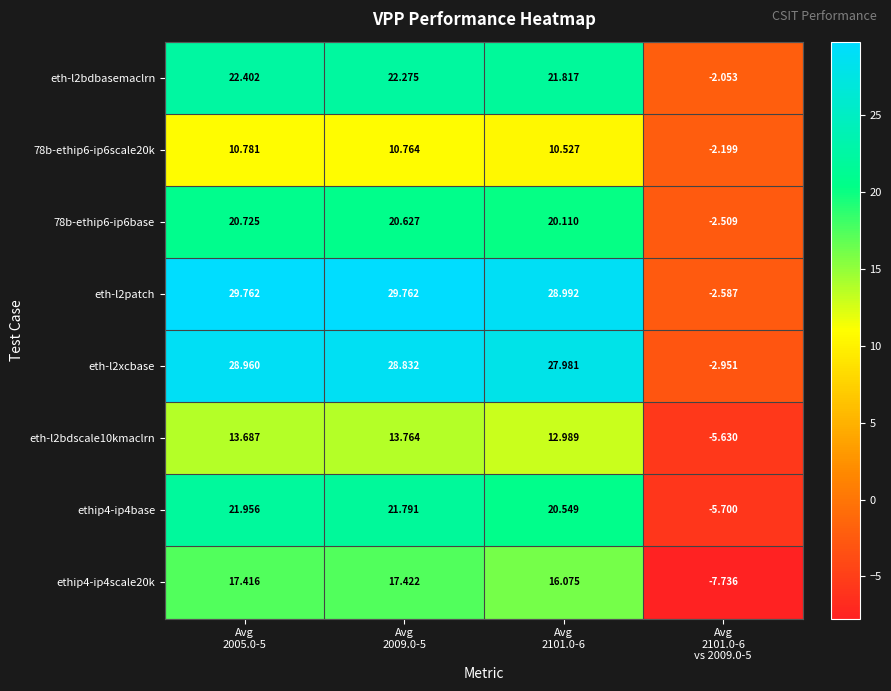

Which has a higher value, Avg
2101.0-6 or Avg
2005.0-5?

Avg
2005.0-5